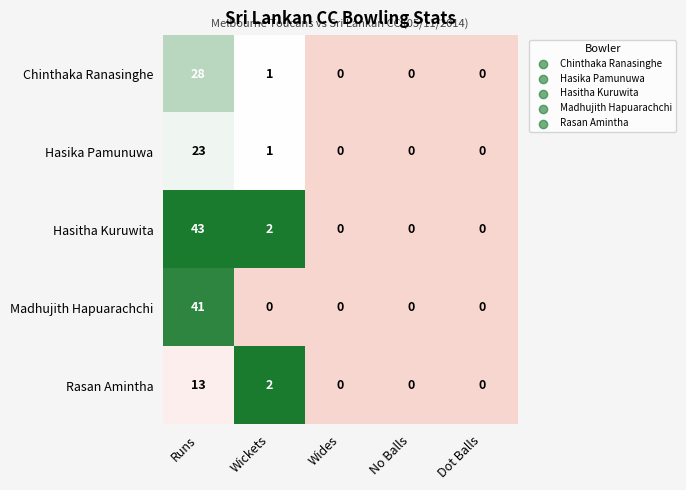

Reading left to right, what are all the values shown in this chart?

Chinthaka Ranasinghe: Runs=28	Wickets=1	Wides=0	No Balls=0	Dot Balls=0
Hasika Pamunuwa: Runs=23	Wickets=1	Wides=0	No Balls=0	Dot Balls=0
Hasitha Kuruwita: Runs=43	Wickets=2	Wides=0	No Balls=0	Dot Balls=0
Madhujith Hapuarachchi: Runs=41	Wickets=0	Wides=0	No Balls=0	Dot Balls=0
Rasan Amintha: Runs=13	Wickets=2	Wides=0	No Balls=0	Dot Balls=0